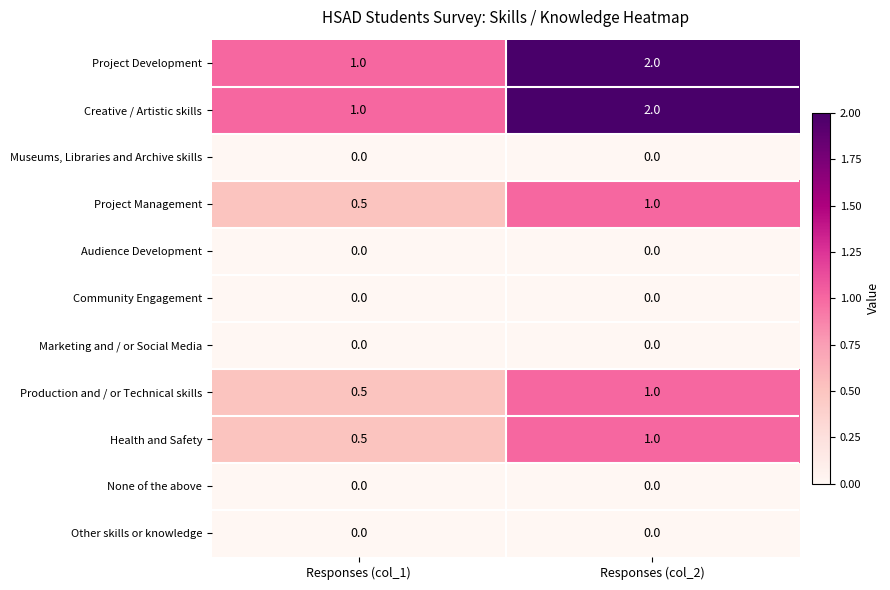

What is the approximate value of Project Management at Responses (col_1)?

0.5